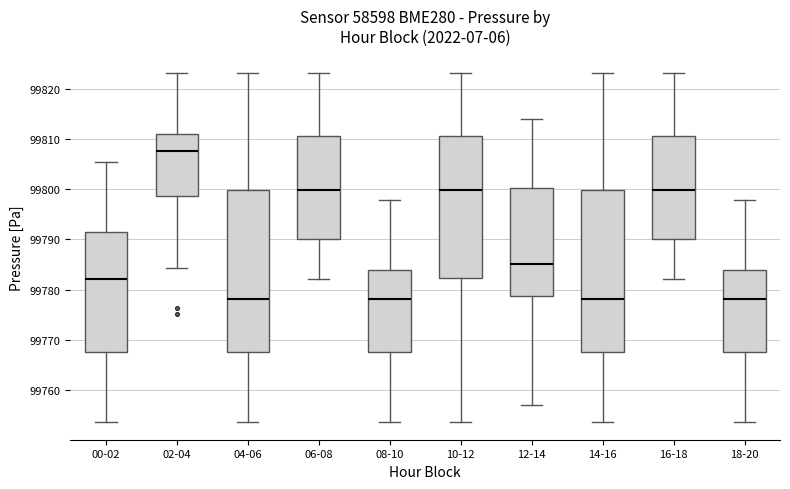

Reading left to right, read every box against the y-axis: the position of its median line, the range the box covers, and the ends of its whiskers. The values are not printed on the chart, so give them approximately, as read against the axis.

00-02: median 99782, box 99768 to 99792, whiskers 99754 to 99805
02-04: median 99808, box 99799 to 99811, whiskers 99784 to 99823
04-06: median 99778, box 99768 to 99800, whiskers 99754 to 99823
06-08: median 99800, box 99790 to 99811, whiskers 99782 to 99823
08-10: median 99778, box 99768 to 99784, whiskers 99754 to 99798
10-12: median 99800, box 99782 to 99811, whiskers 99754 to 99823
12-14: median 99785, box 99779 to 99800, whiskers 99757 to 99814
14-16: median 99778, box 99768 to 99800, whiskers 99754 to 99823
16-18: median 99800, box 99790 to 99811, whiskers 99782 to 99823
18-20: median 99778, box 99768 to 99784, whiskers 99754 to 99798